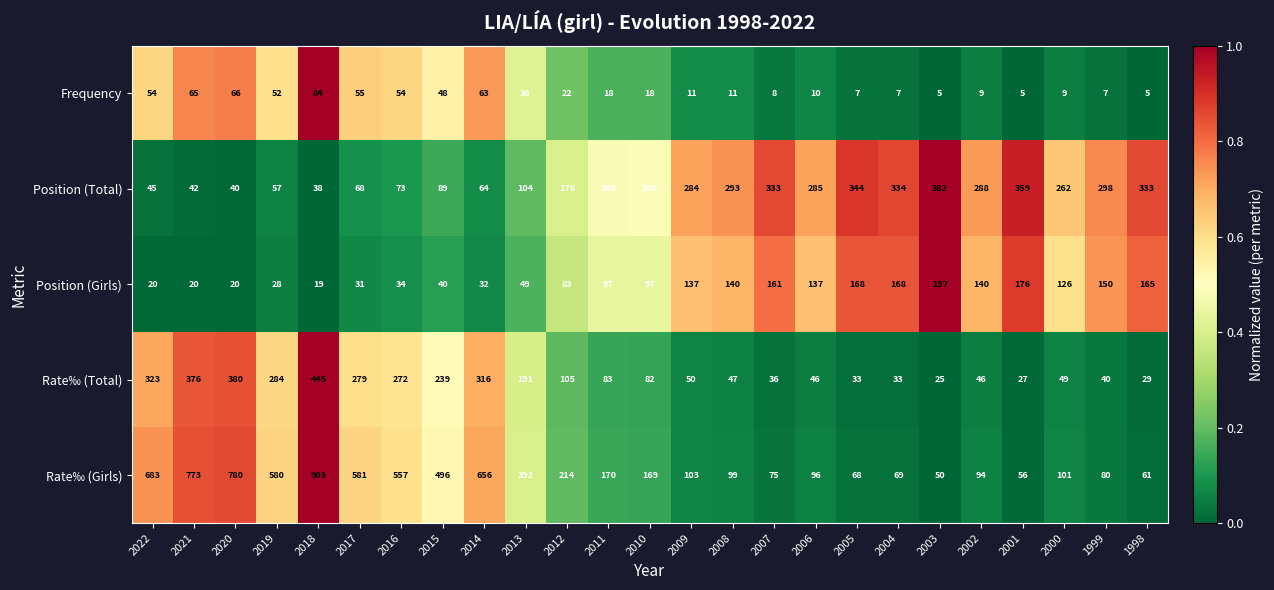

The value of Rate‰ (Total) at 2000 is 70. True or false?

False